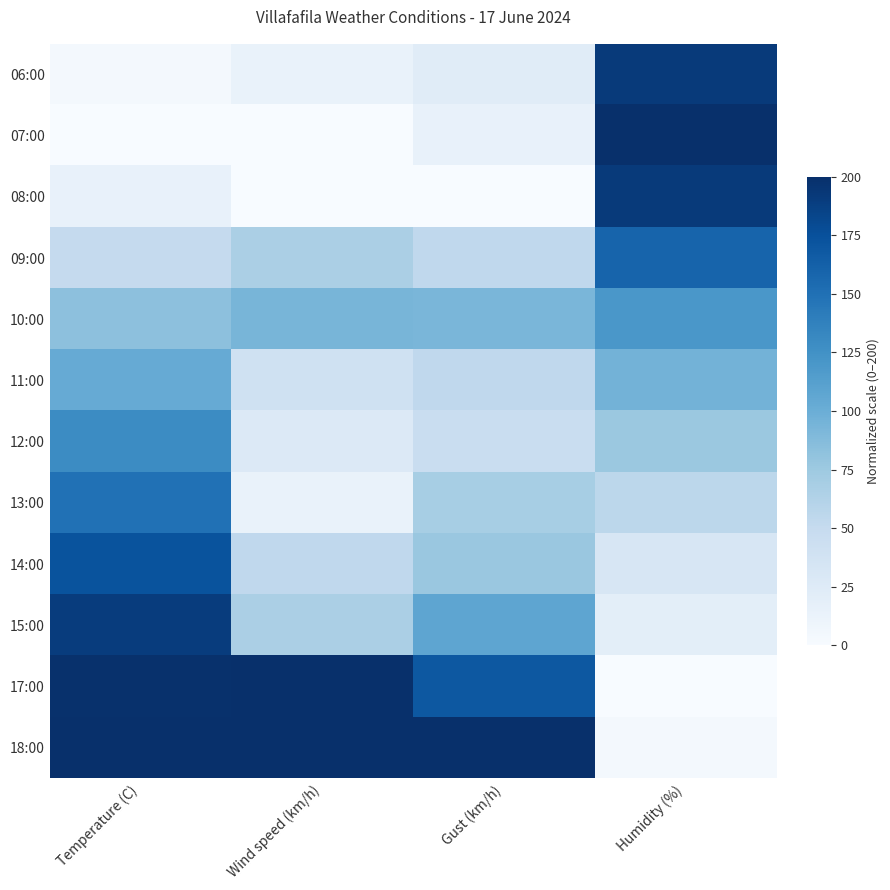

Between Gust (km/h) and Humidity (%), which series saw the biggest shift?

18:00